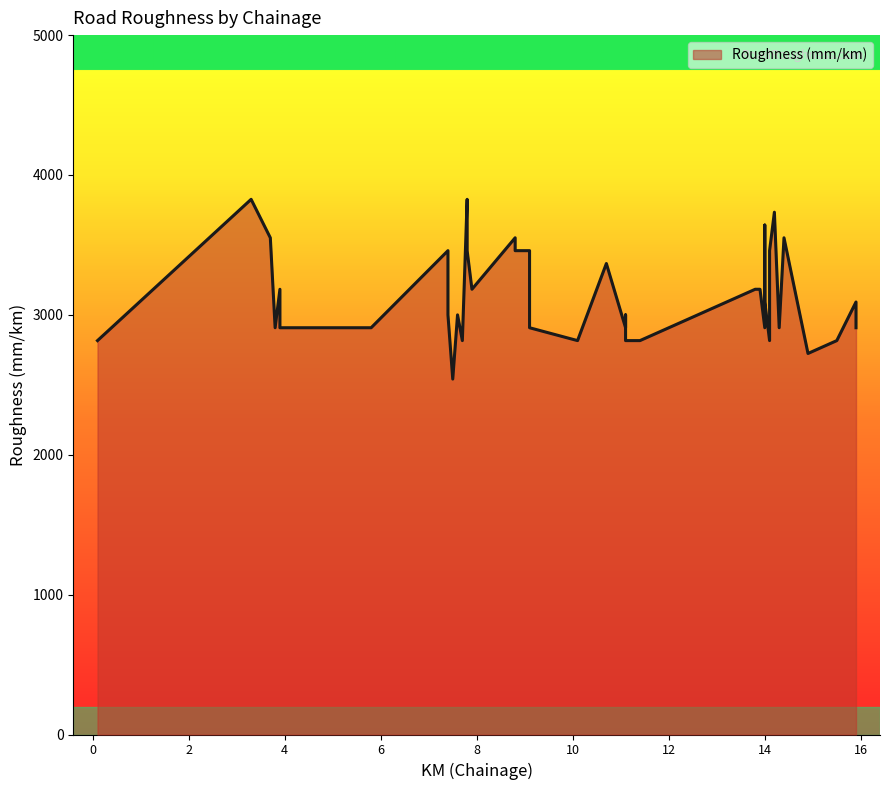

List the labels in order of value, largest first.

3.3, 7.8, 14.2, 14.0, 3.7, 8.8, 14.4, 7.4, 7.8, 8.8, 9.1, 14.1, 10.7, 3.9, 7.9, 13.8, 13.9, 14.0, 15.9, 7.4, 7.6, 11.1, 3.8, 3.9, 5.8, 9.1, 11.1, 14.0, 14.3, 15.9, 0.1, 7.7, 10.1, 11.1, 11.2, 11.4, 14.1, 15.5, 14.9, 7.5